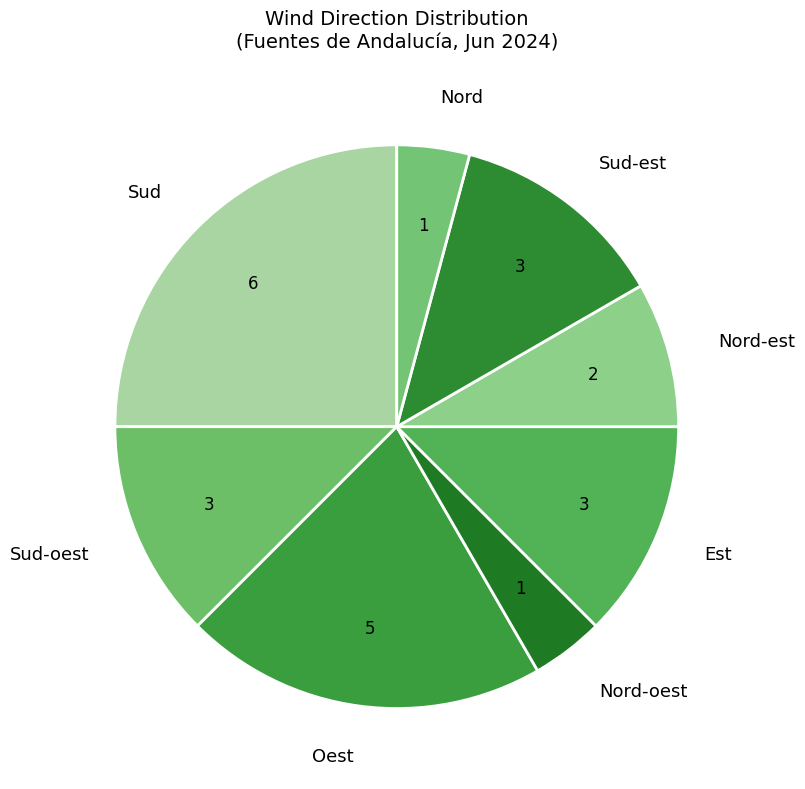

How many slices are in this pie chart?

8